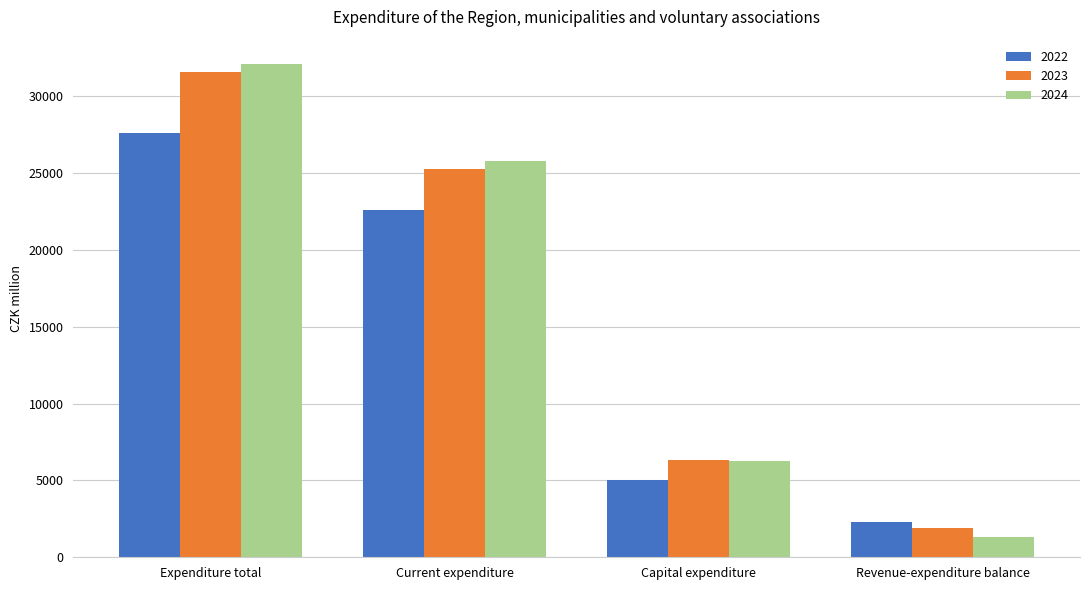

What is the label of the 2nd bar from the left?

Current expenditure